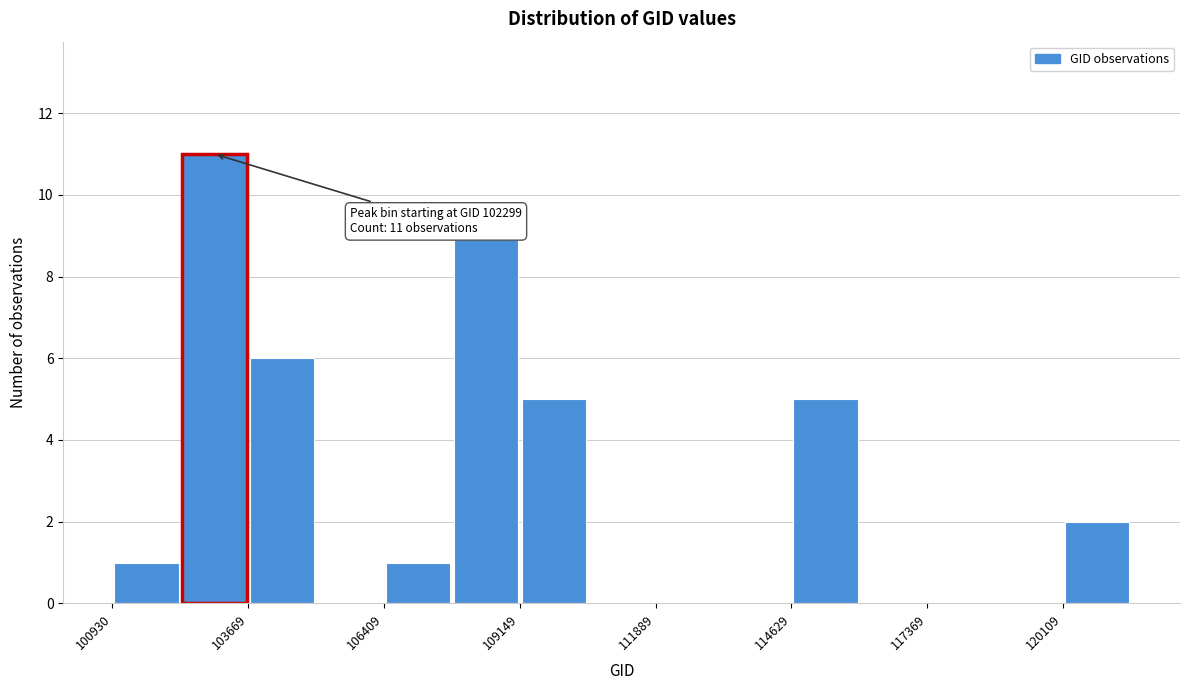

Around what value on the x-axis is the tallest bar? Give the approximate position of its centre, as read against the axis.

103000